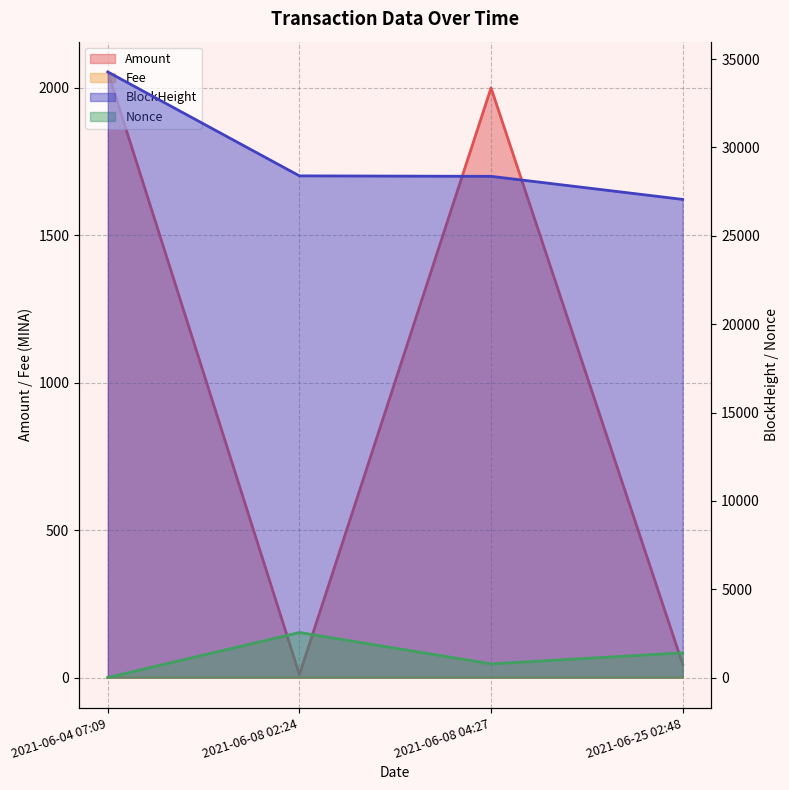

True or false: BlockHeight and Amount intersect in this chart.

False